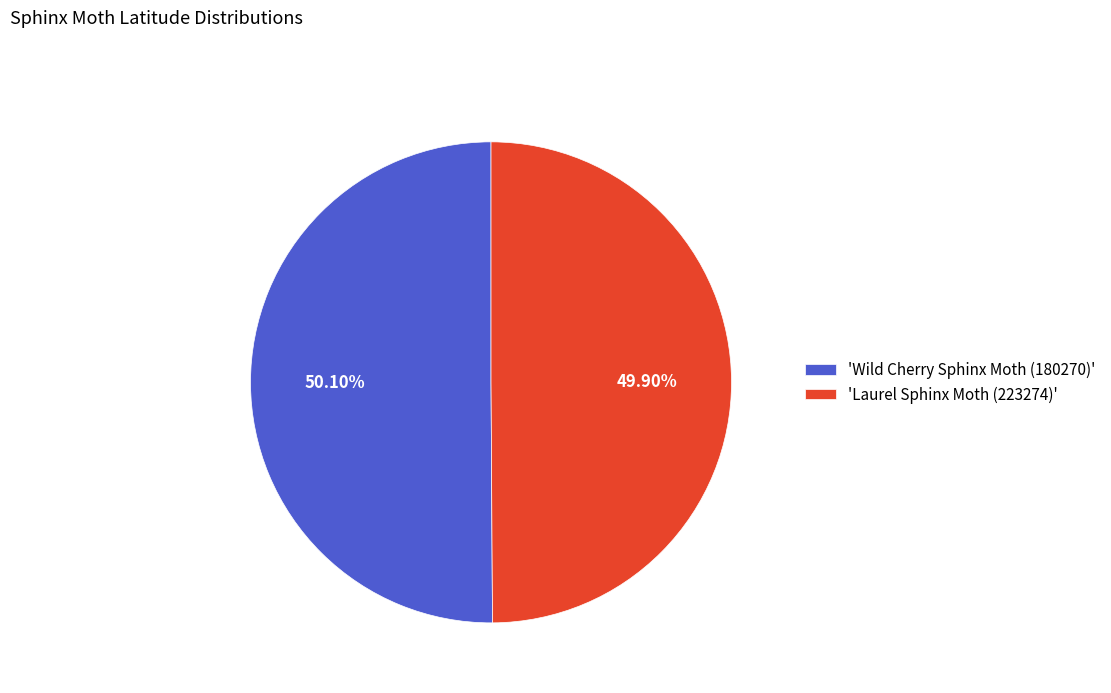

Do 'Laurel Sphinx Moth (223274)' and 'Wild Cherry Sphinx Moth (180270)' together represent more than half of the pie?

Yes